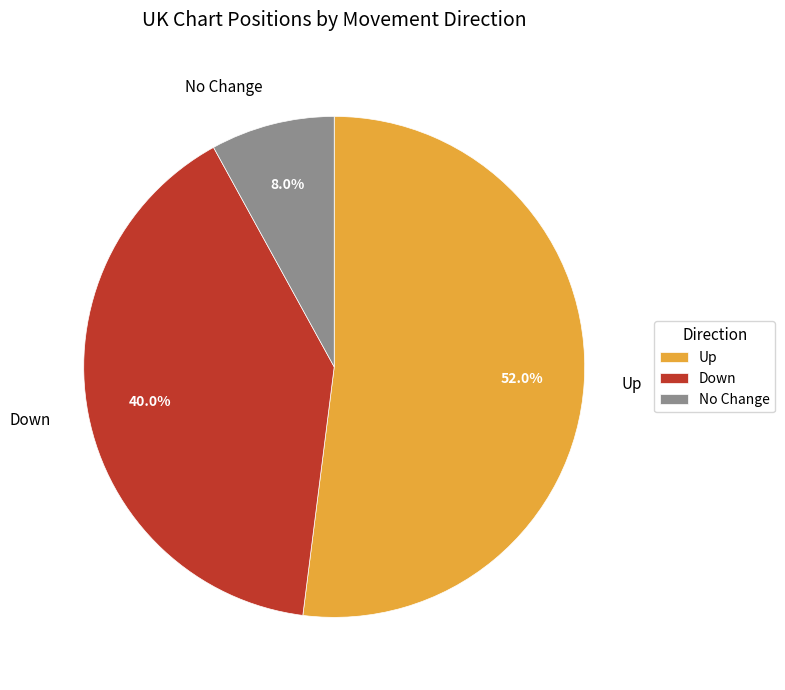

Rank the categories by value from highest to lowest.

Up, Down, No Change